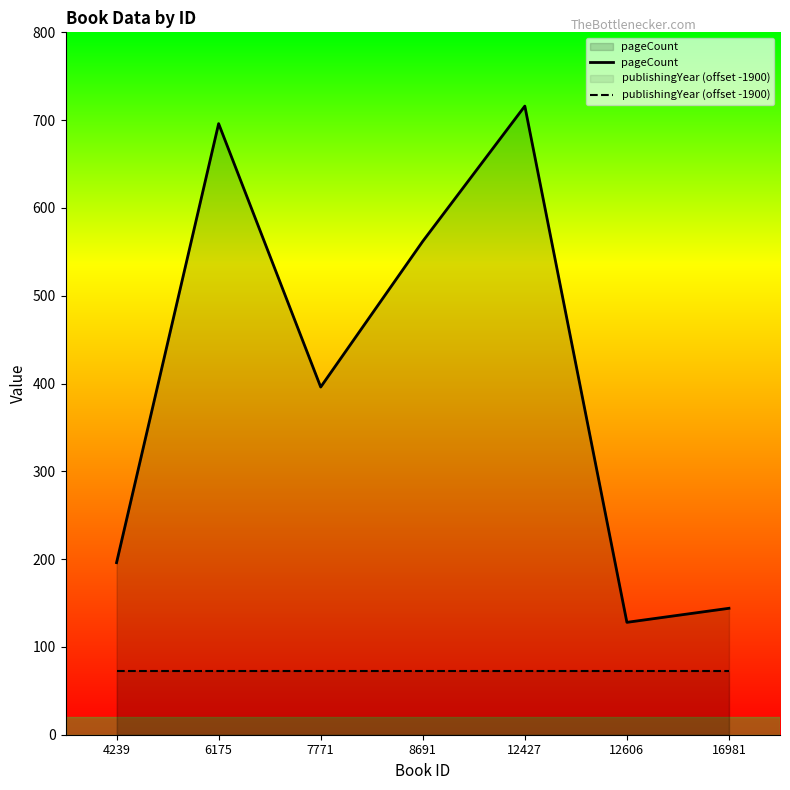

Which series changed the most between 4239 and 8691?

pageCount